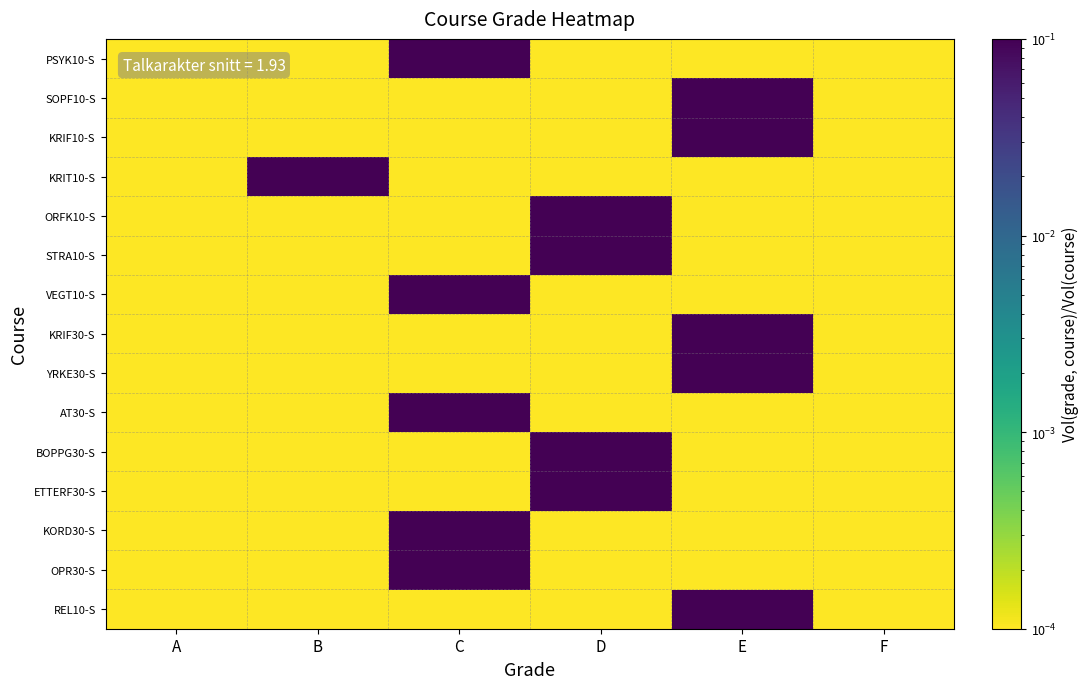

At how many categories does at least one series exceed 0?

6